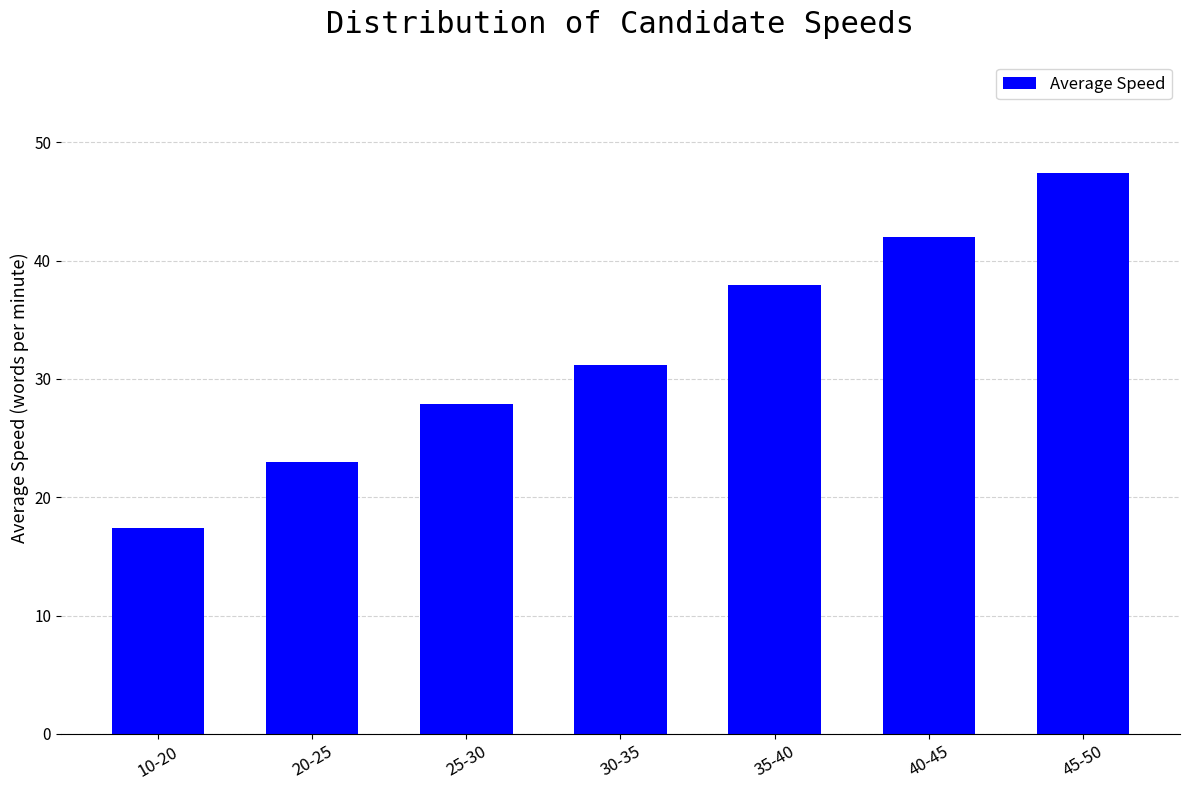

How many distinct data groups are displayed?

1